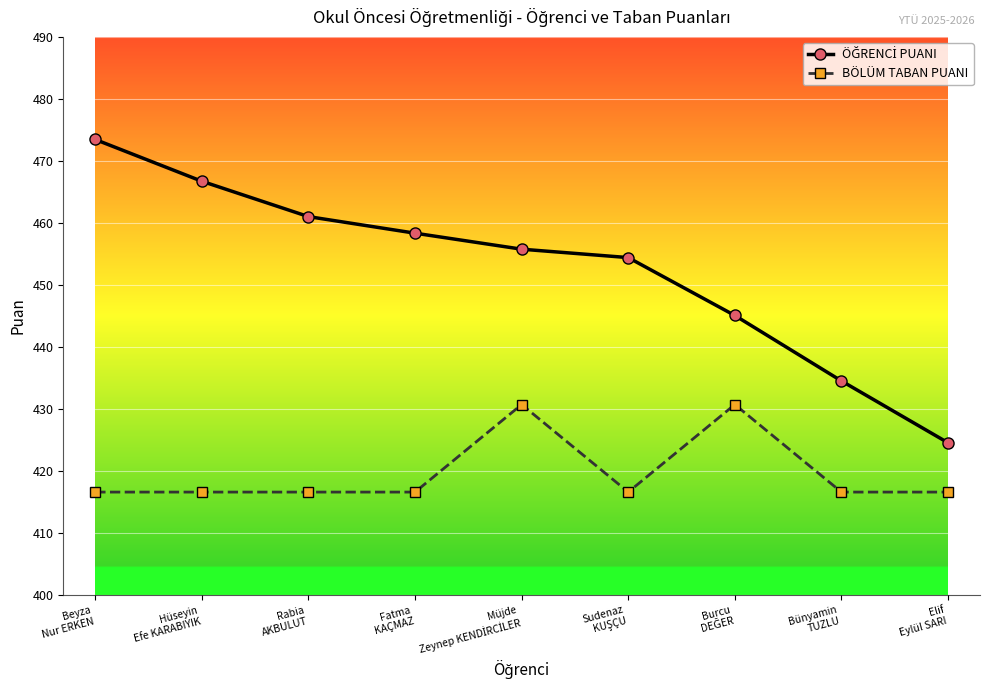

What is the average value of the BÖLÜM TABAN PUANI series?

419.7